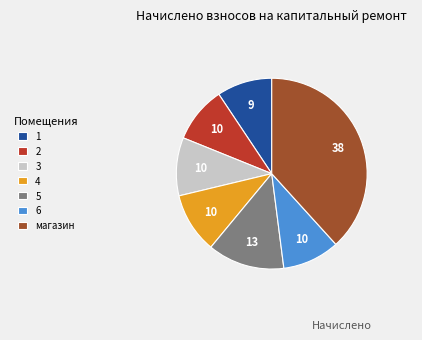

What is the largest slice in the pie chart?

магазин